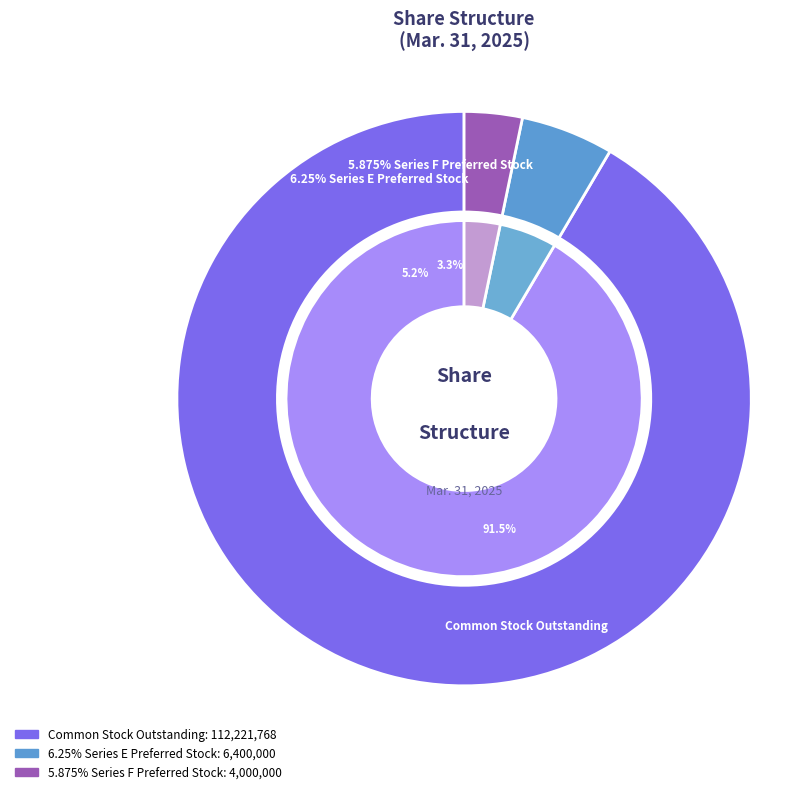

How many slices are in this pie chart?

3